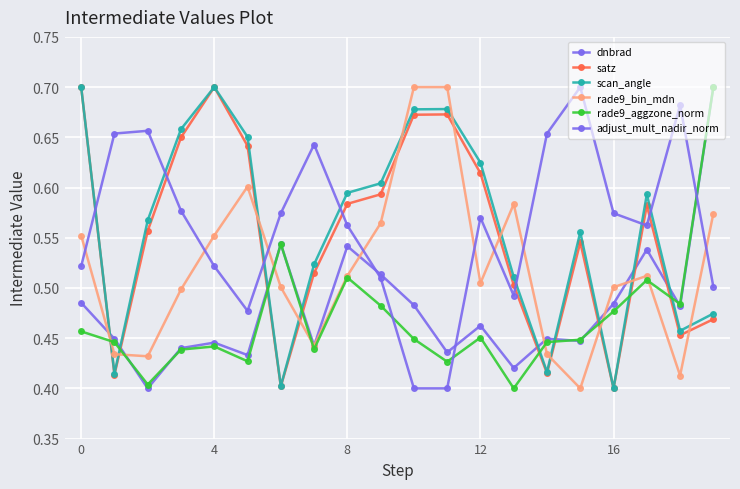

What is the label of the 8th point from the left?

7